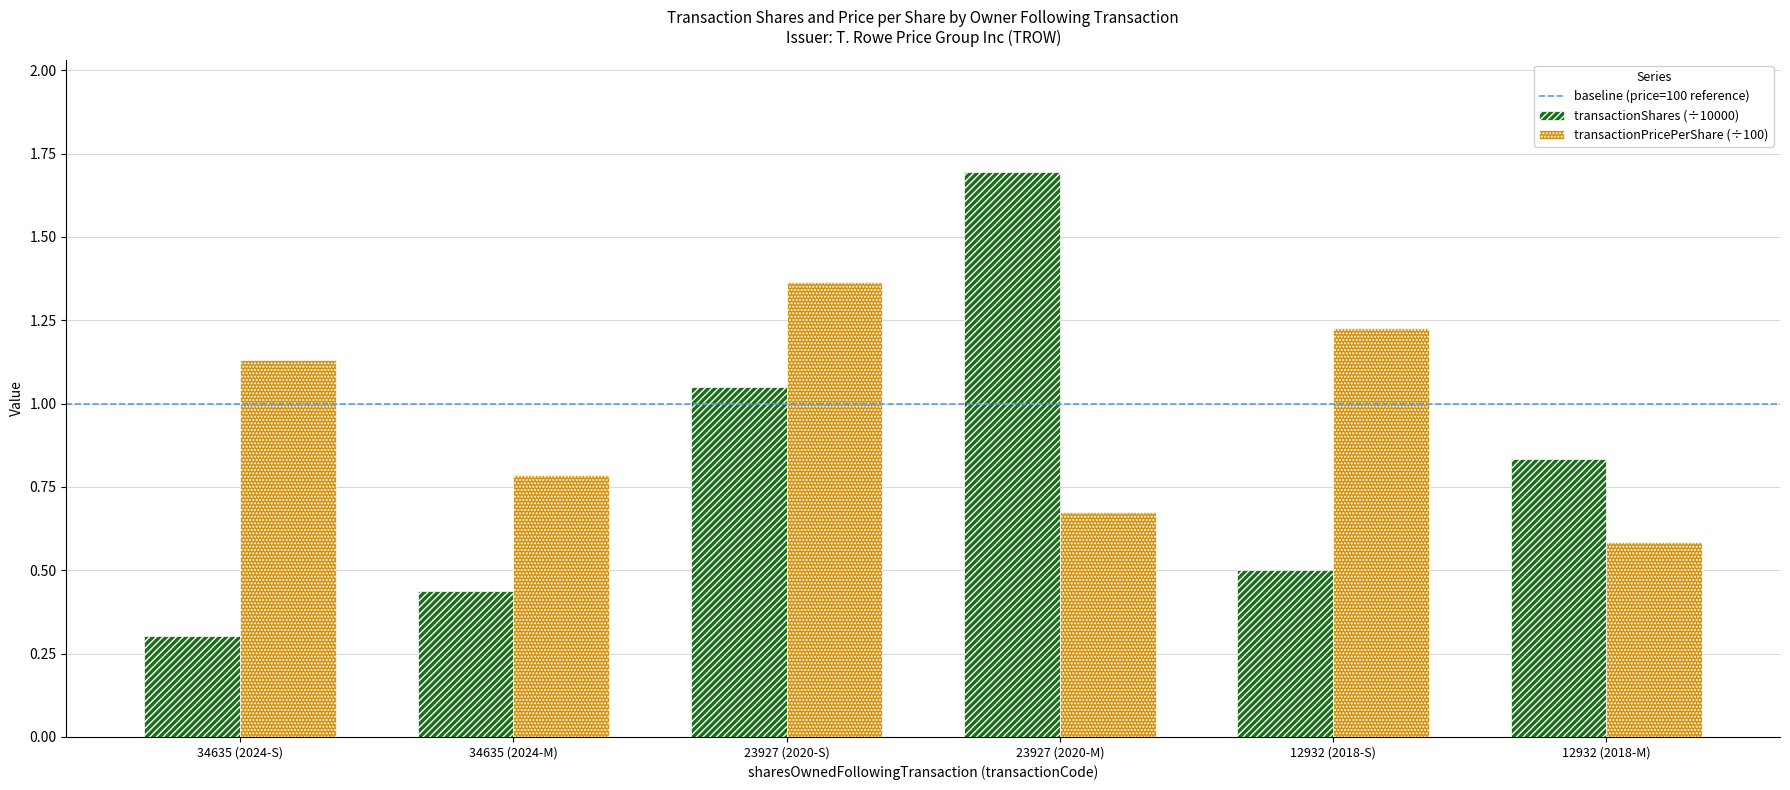

Which series has the largest range (max minus min)?

transactionShares (÷10000)